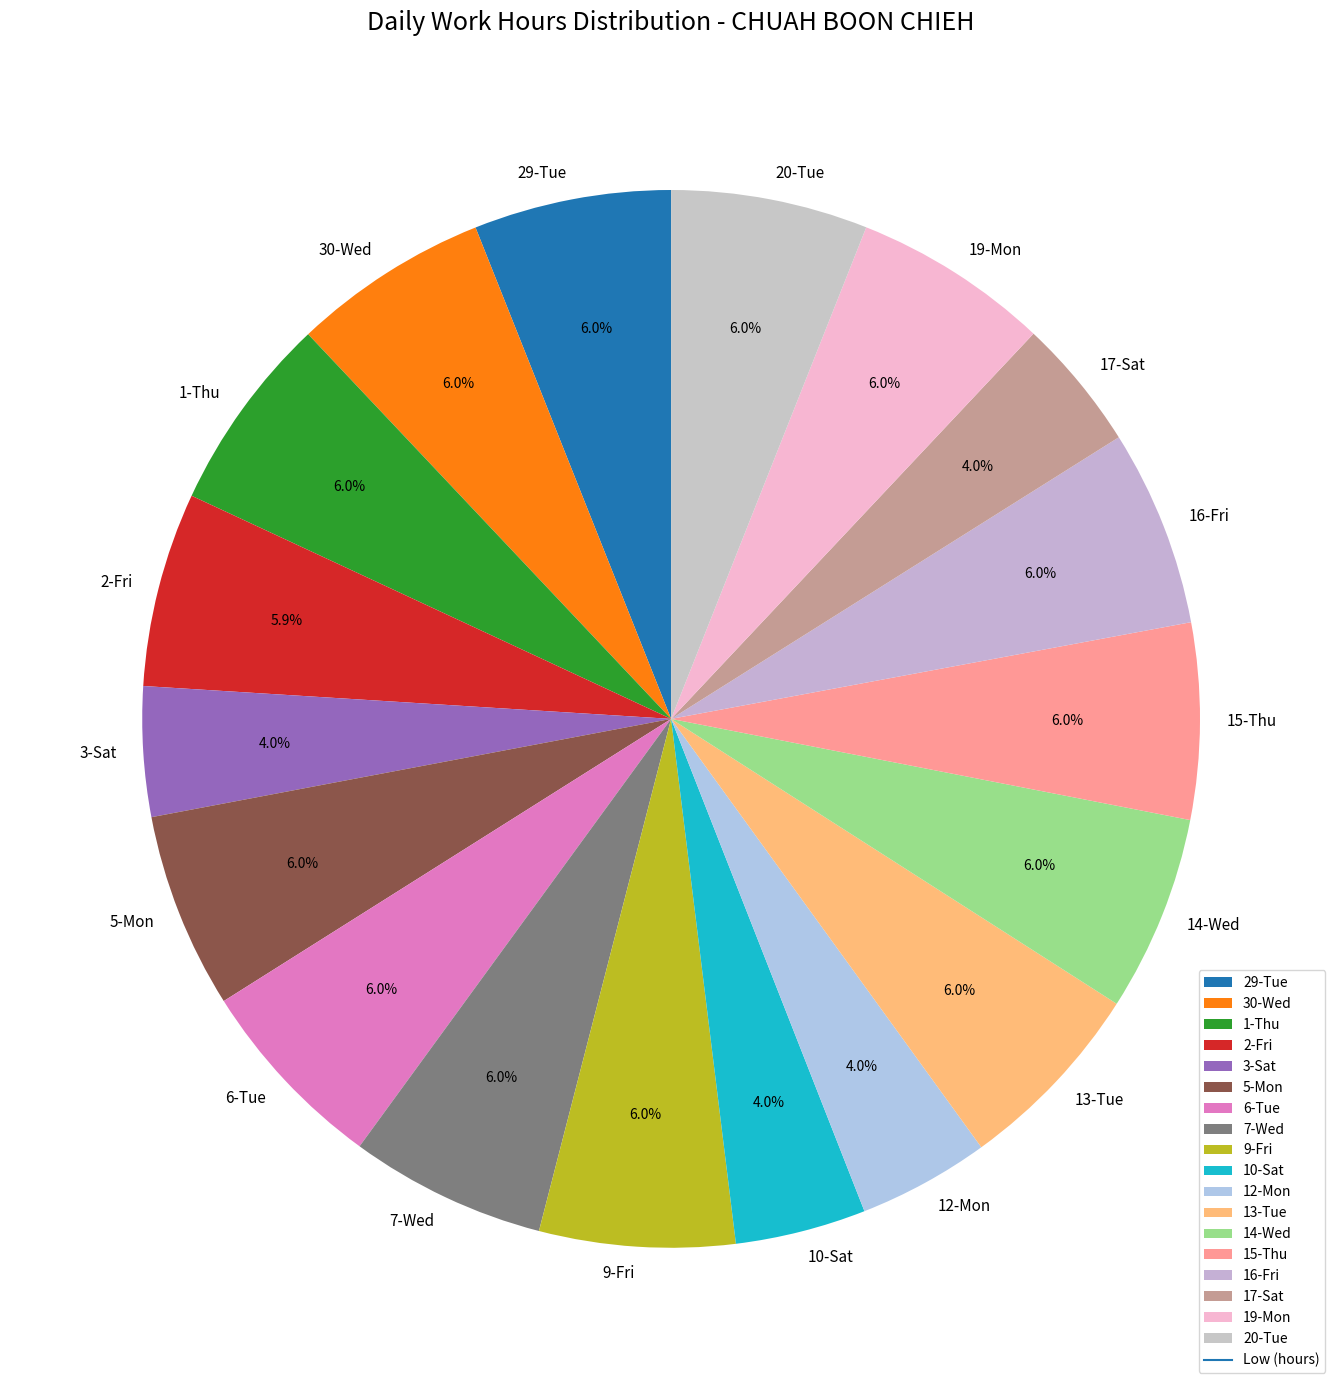

To the nearest percent, what portion does 6-Tue represent?

6%